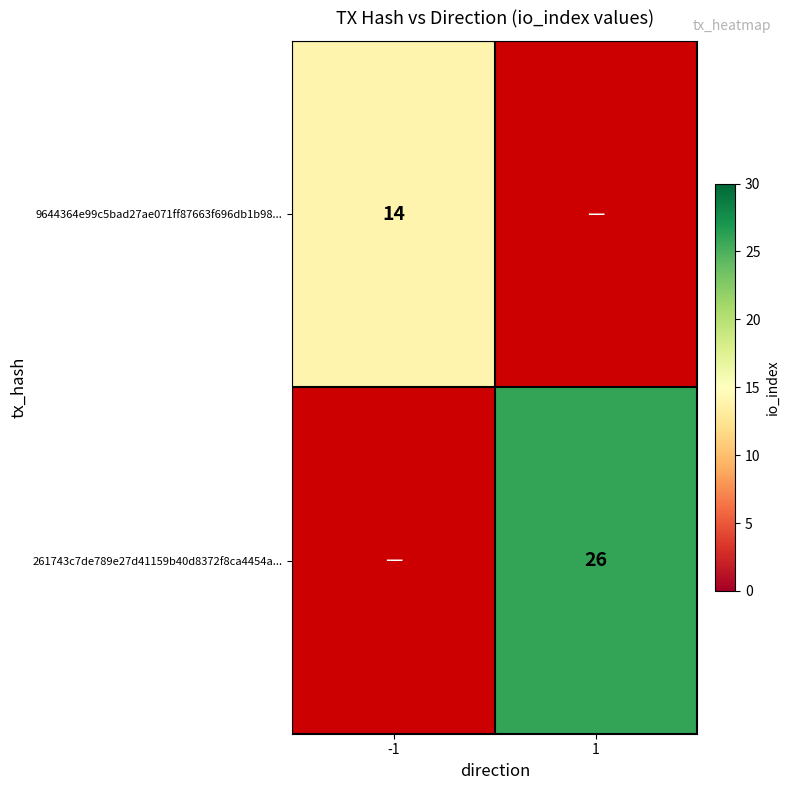

The 261743c7de789e27d41159b40d8372f8ca4454a... series shows 16 at 1. True or false?

False